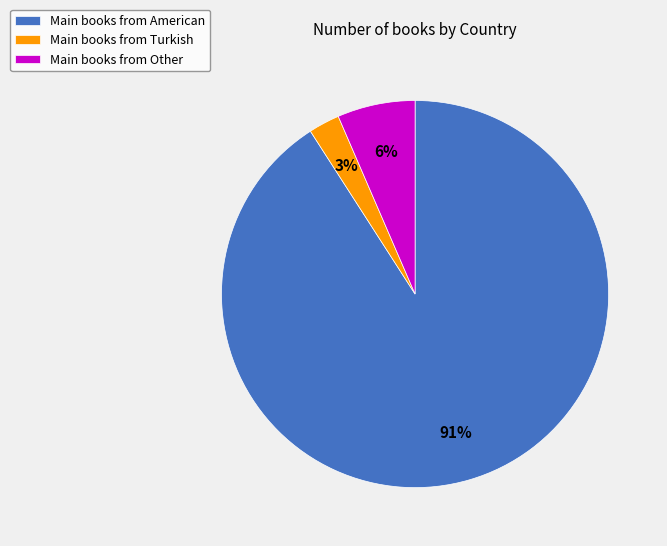

How many slices are in this pie chart?

3